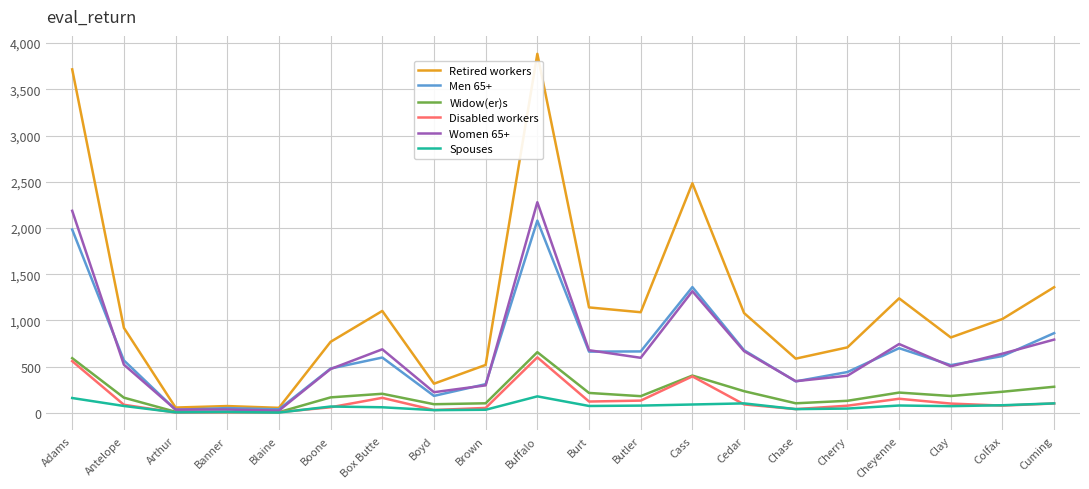

True or false: Retired workers and Widow(er)s intersect in this chart.

False